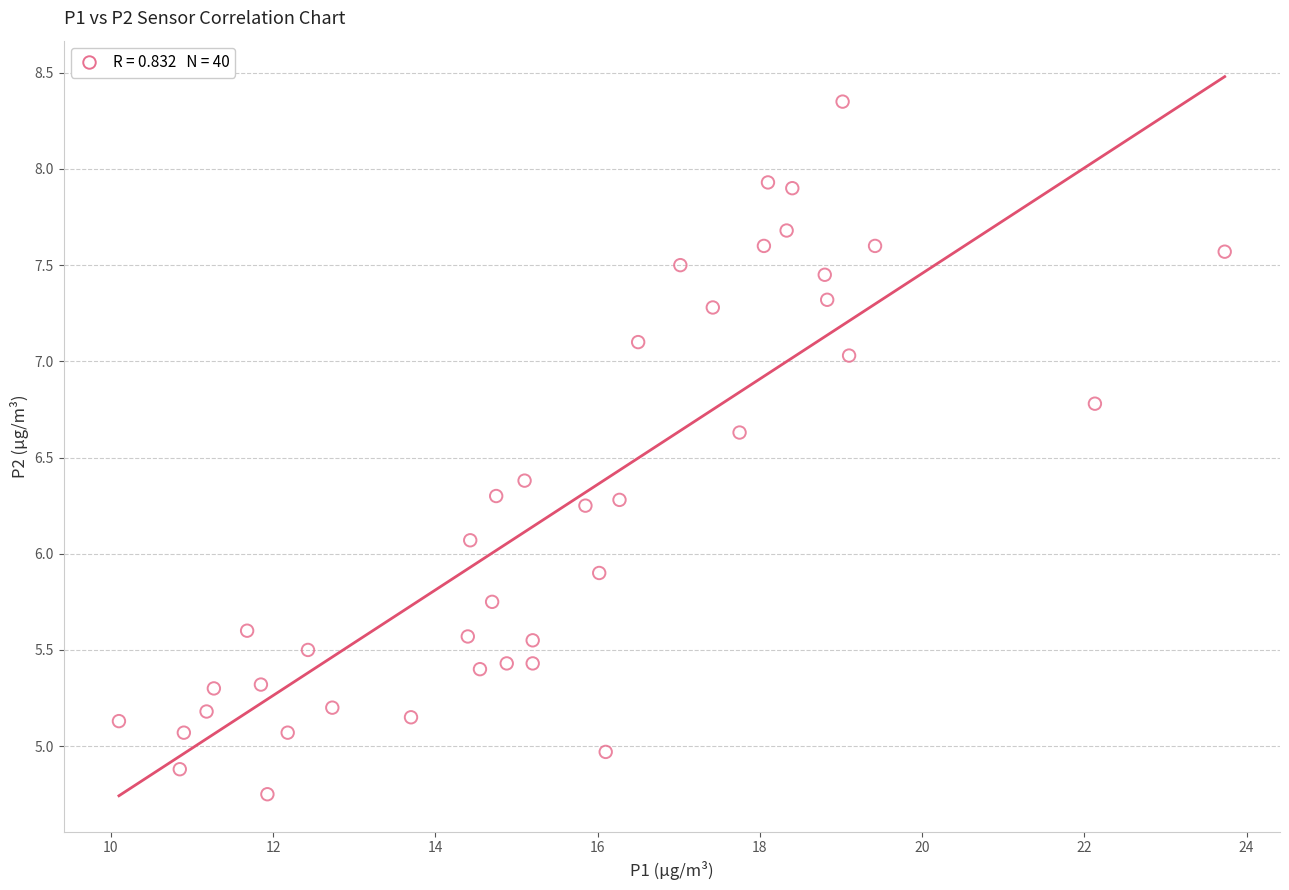

What is the range of Y values (max minus min)?

3.6